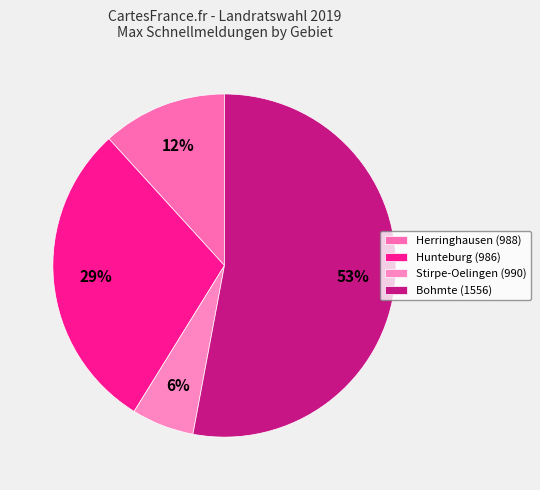

What percentage is NOT represented by Herringhausen (988)?

88.2%